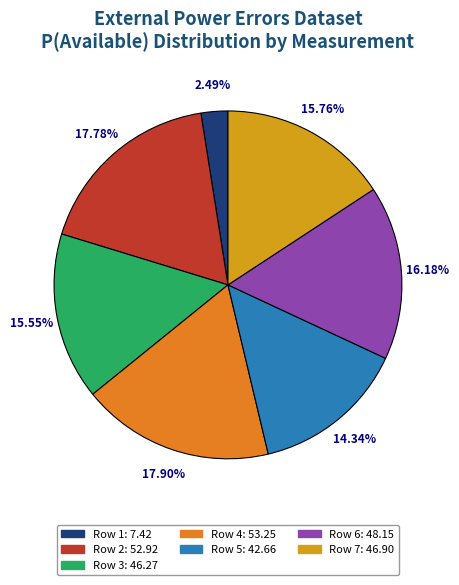

Is it true that Row 5 is 14% of the pie?

True